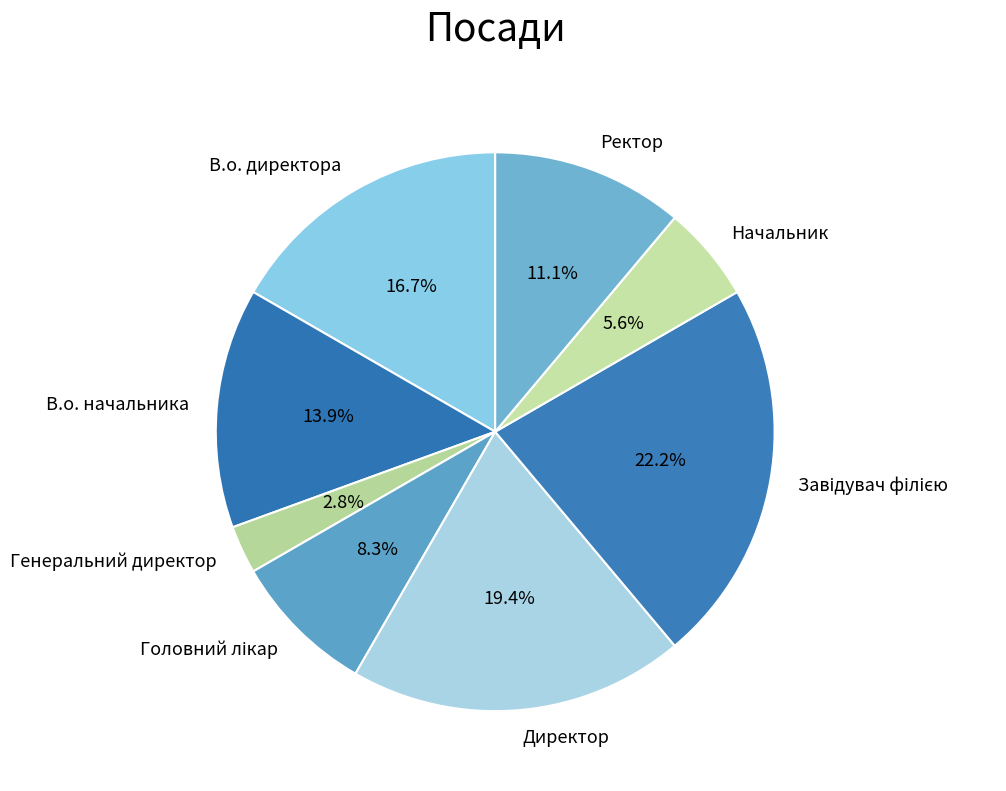

What is the ratio of the value at В.о. начальника to the value at Директор?

0.7